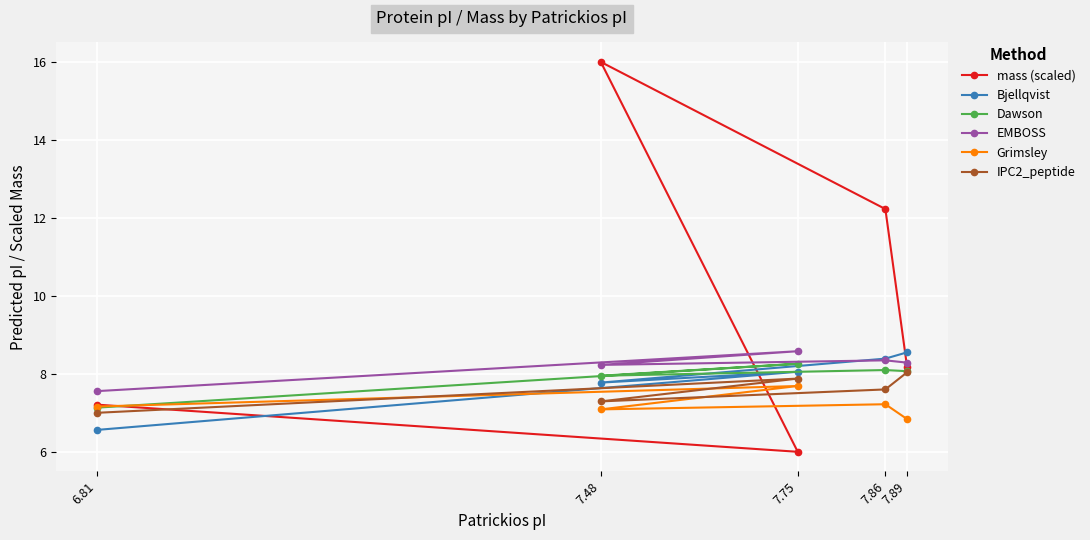

What is the label of the 5th point from the right?

6.81